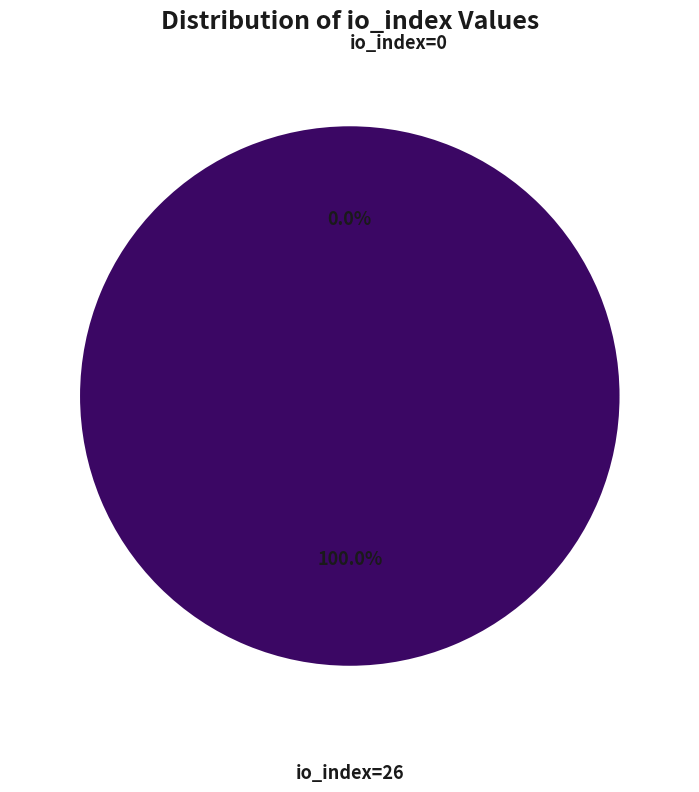

Rank the categories by value from highest to lowest.

io_index=26, io_index=0